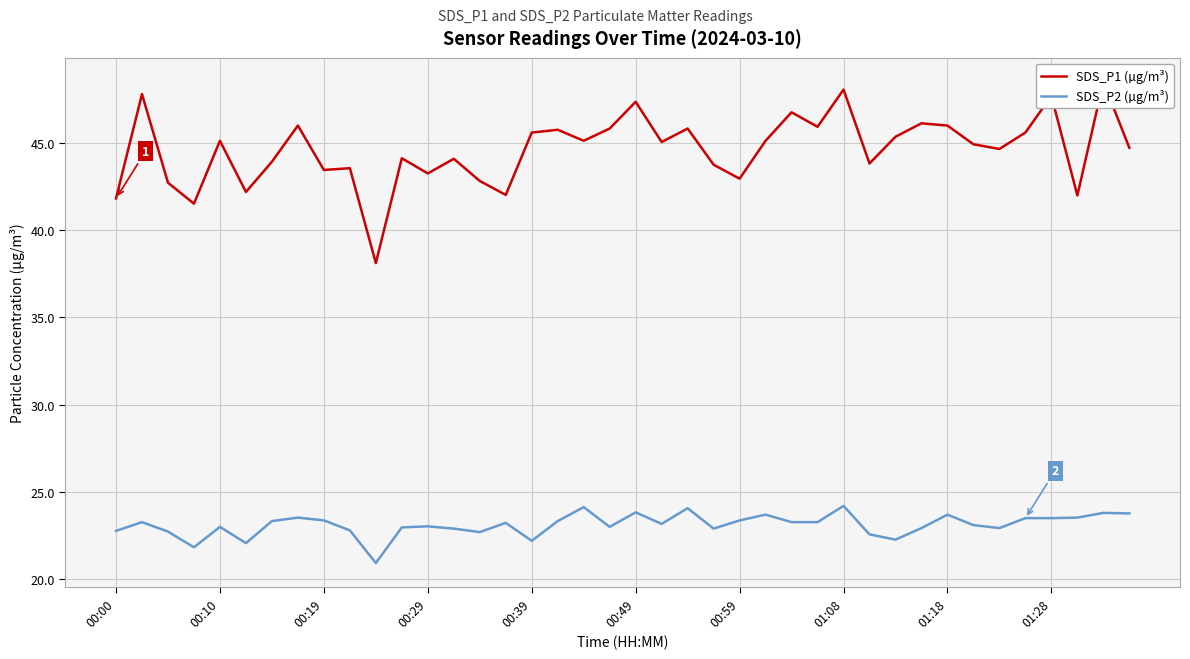

Reading left to right, what are all the values shown in this chart?

SDS_P1 (µg/m³): 41.8	47.8	42.7	41.5	45.1	42.2	43.9	46.0	43.4	43.5	38.1	44.1	43.2	44.1	42.8	42.0	45.6	45.7	45.1	45.8	47.3	45.0	45.8	43.7	42.9	45.1	46.7	45.9	48.0	43.8	45.3	46.1	46.0	44.9	44.6	45.6	47.7	42.0	48.5	44.7
SDS_P2 (µg/m³): 22.8	23.3	22.7	21.8	23.0	22.1	23.3	23.5	23.4	22.8	20.9	23.0	23.0	22.9	22.7	23.2	22.2	23.3	24.1	23.0	23.8	23.2	24.1	22.9	23.4	23.7	23.3	23.3	24.2	22.6	22.3	22.9	23.7	23.1	22.9	23.5	23.5	23.5	23.8	23.8